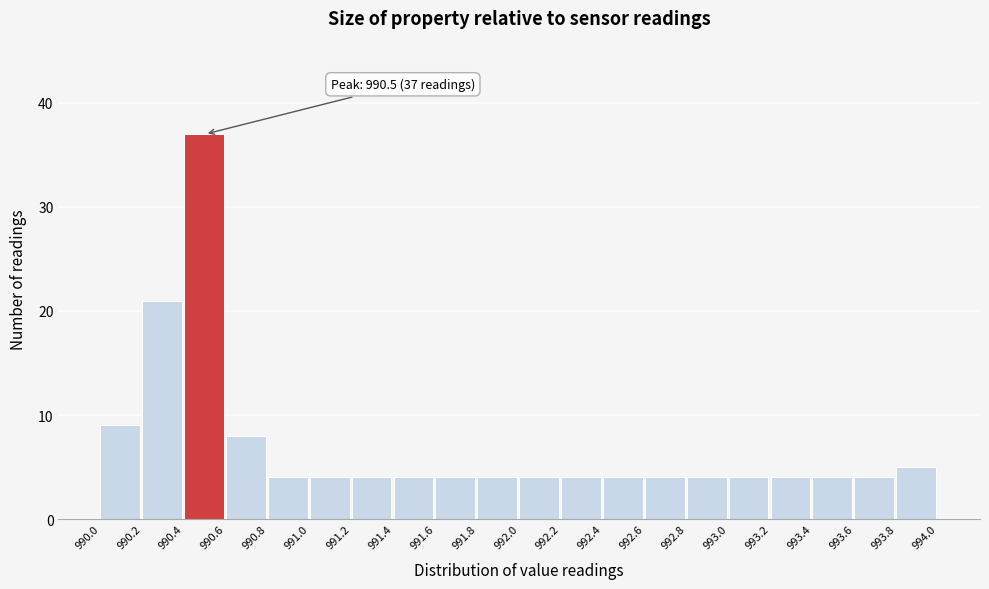

Over which range of the x-axis is the bar tallest?

990.4 to 990.6